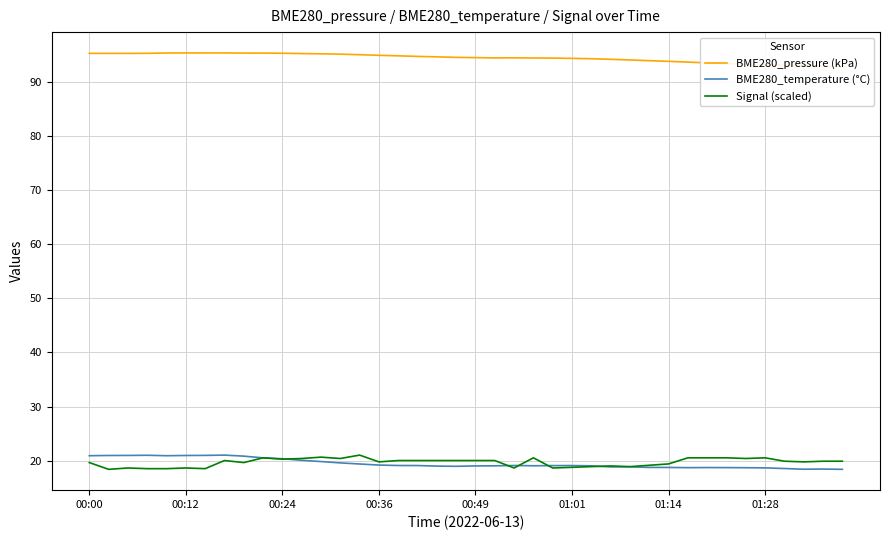

How many values in the BME280_temperature (°C) series exceed 19?

25